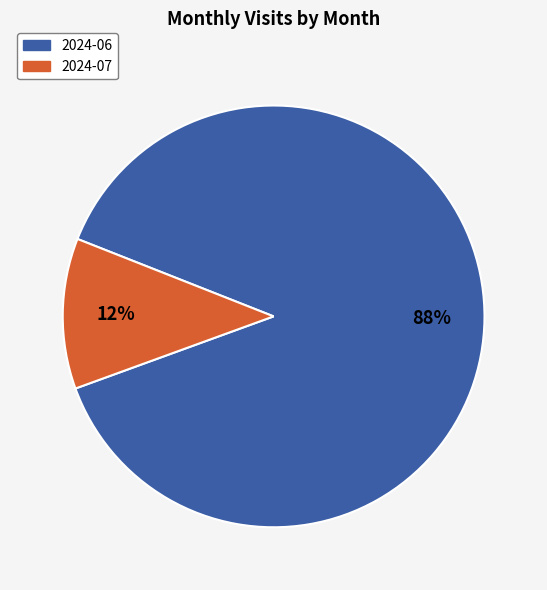

To the nearest percent, what percentage of the pie is 2024-06?

88%